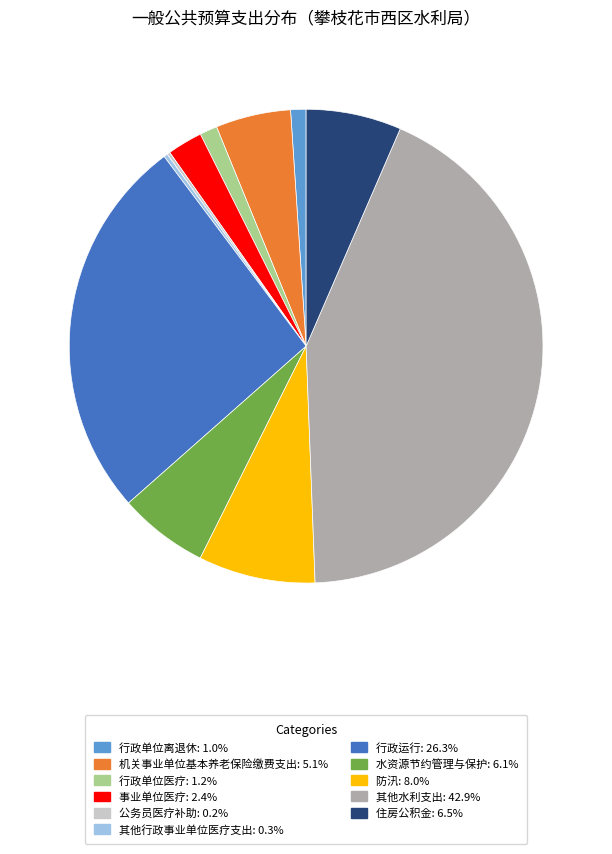

Approximately how many times larger is the value at 机关事业单位基本养老保险缴费支出 compared to 住房公积金?

0.8